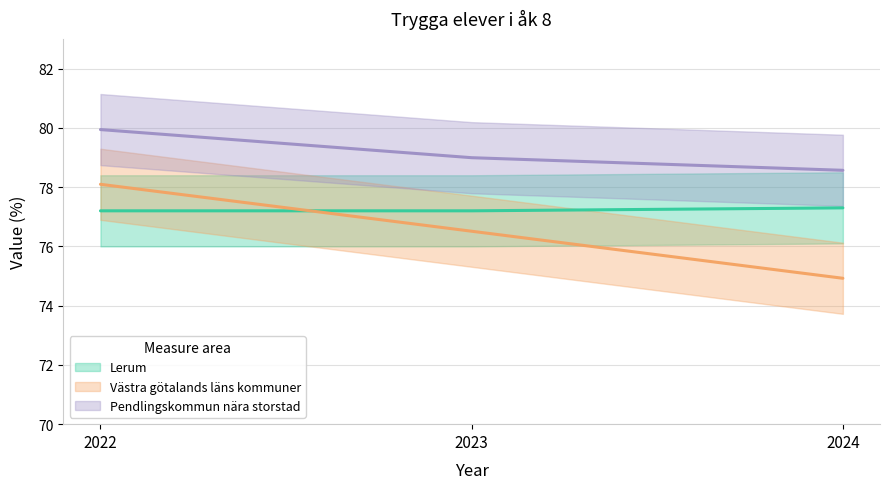

Which series has the largest total across all categories?

Pendlingskommun nära storstad